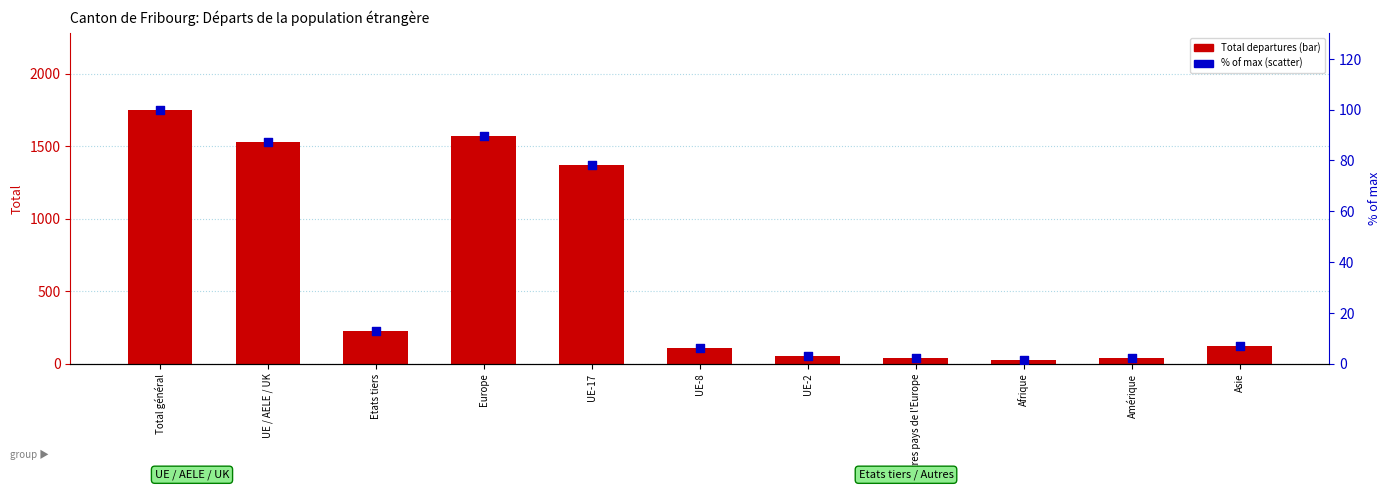

Which series reaches the minimum Y coordinate?

% of max